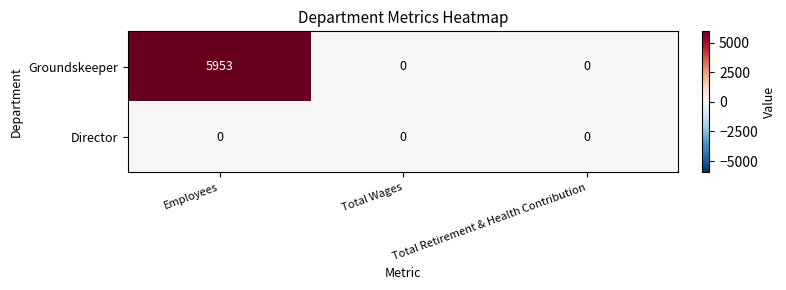

What is the maximum value shown in the chart?

5953